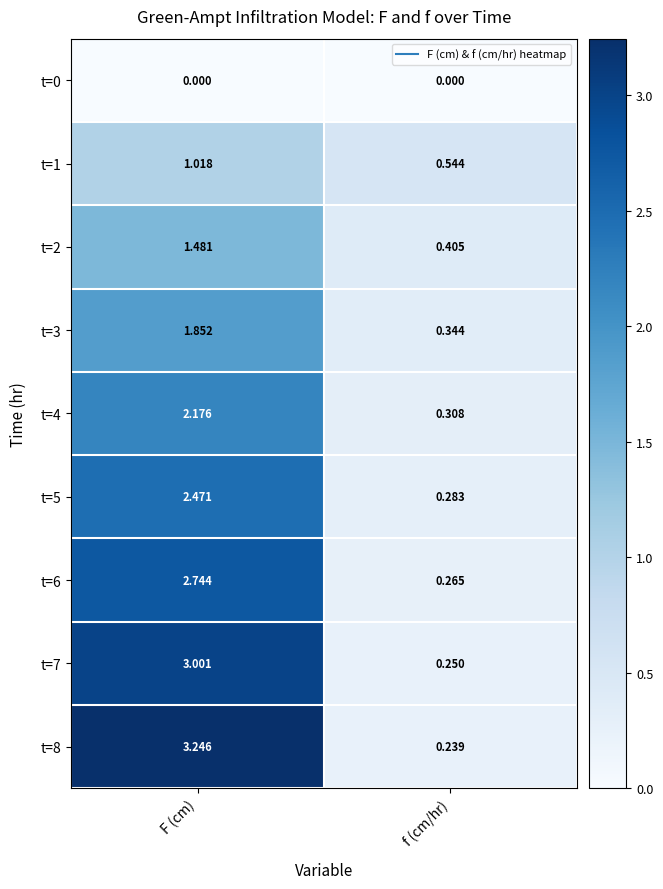

How many distinct data groups are displayed?

9